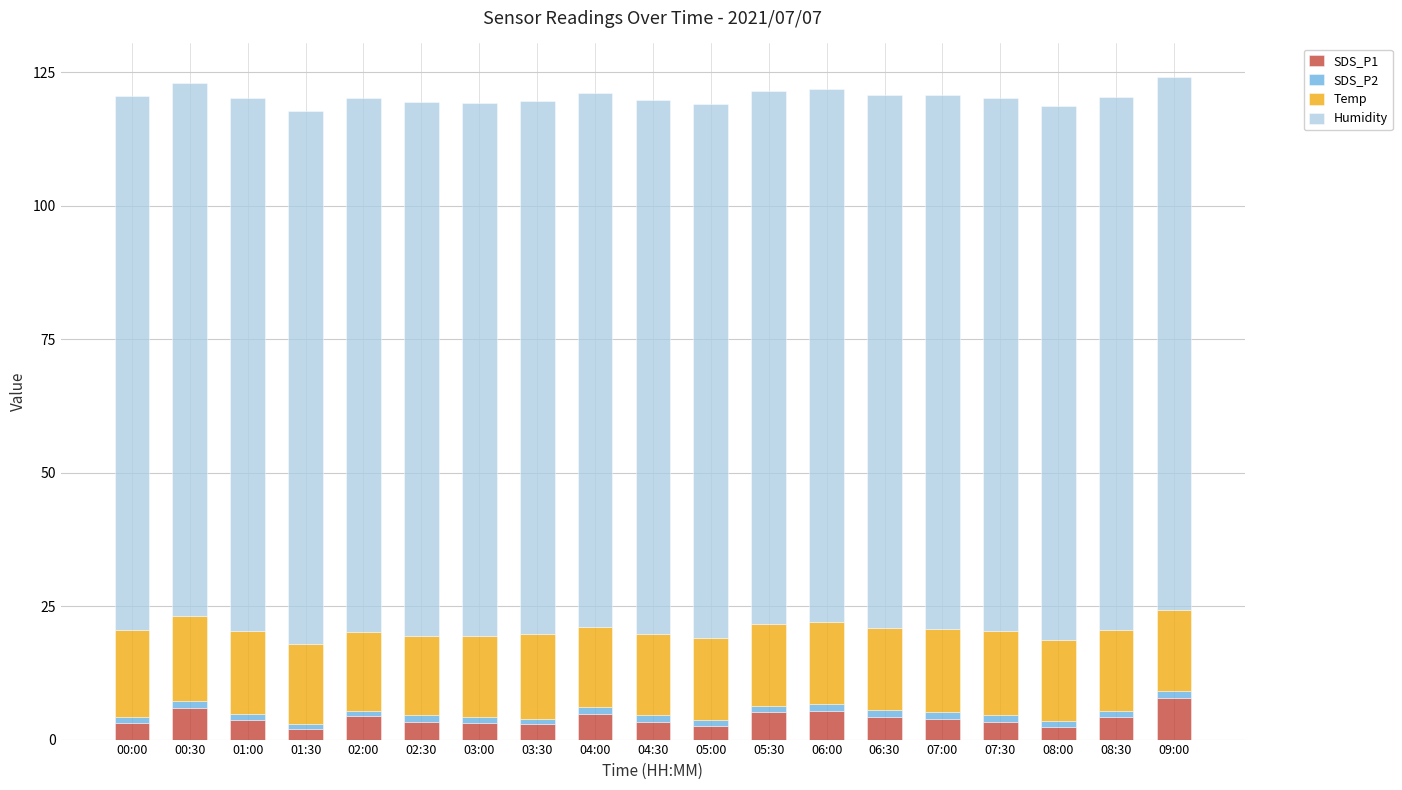

The SDS_P1 series shows 7.8 at 09:00. True or false?

True